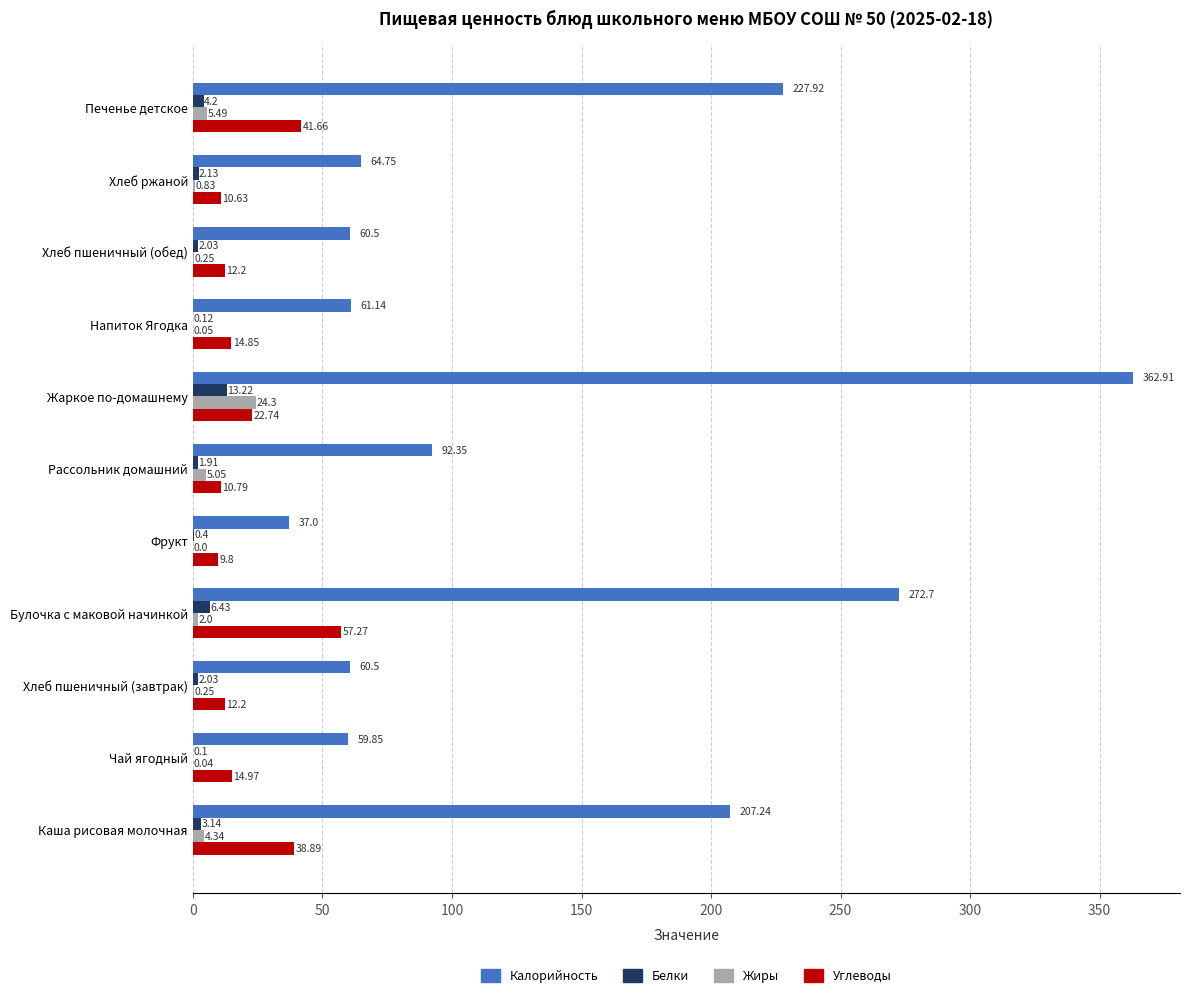

Which category has the highest value in the Калорийность series?

Жаркое по-домашнему